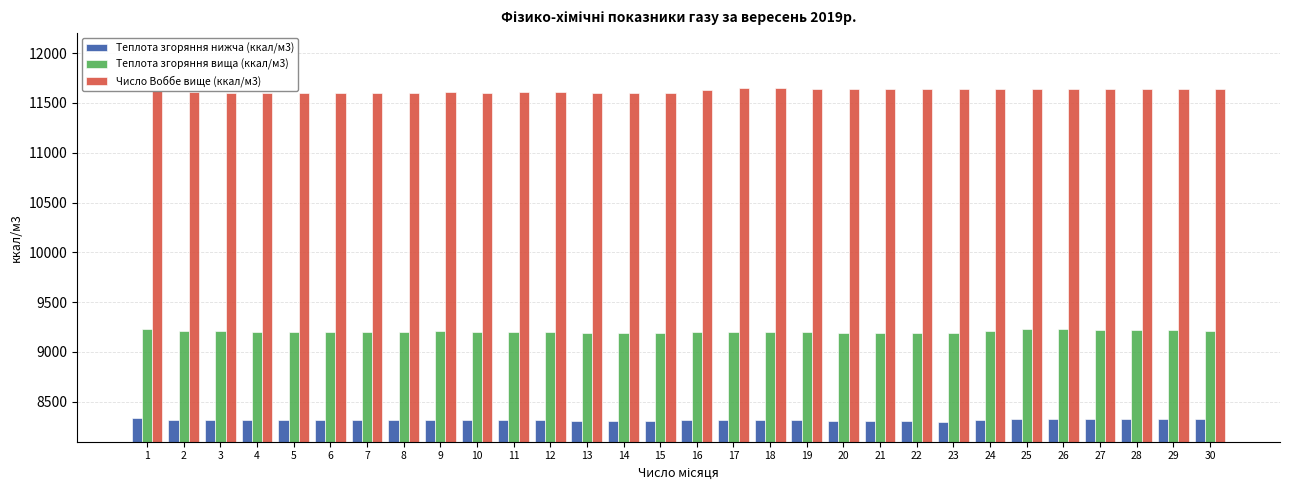

List the series in order of their overall mean, lowest first.

Теплота згоряння нижча (ккал/м3), Теплота згоряння вища (ккал/м3), Число Воббе вище (ккал/м3)